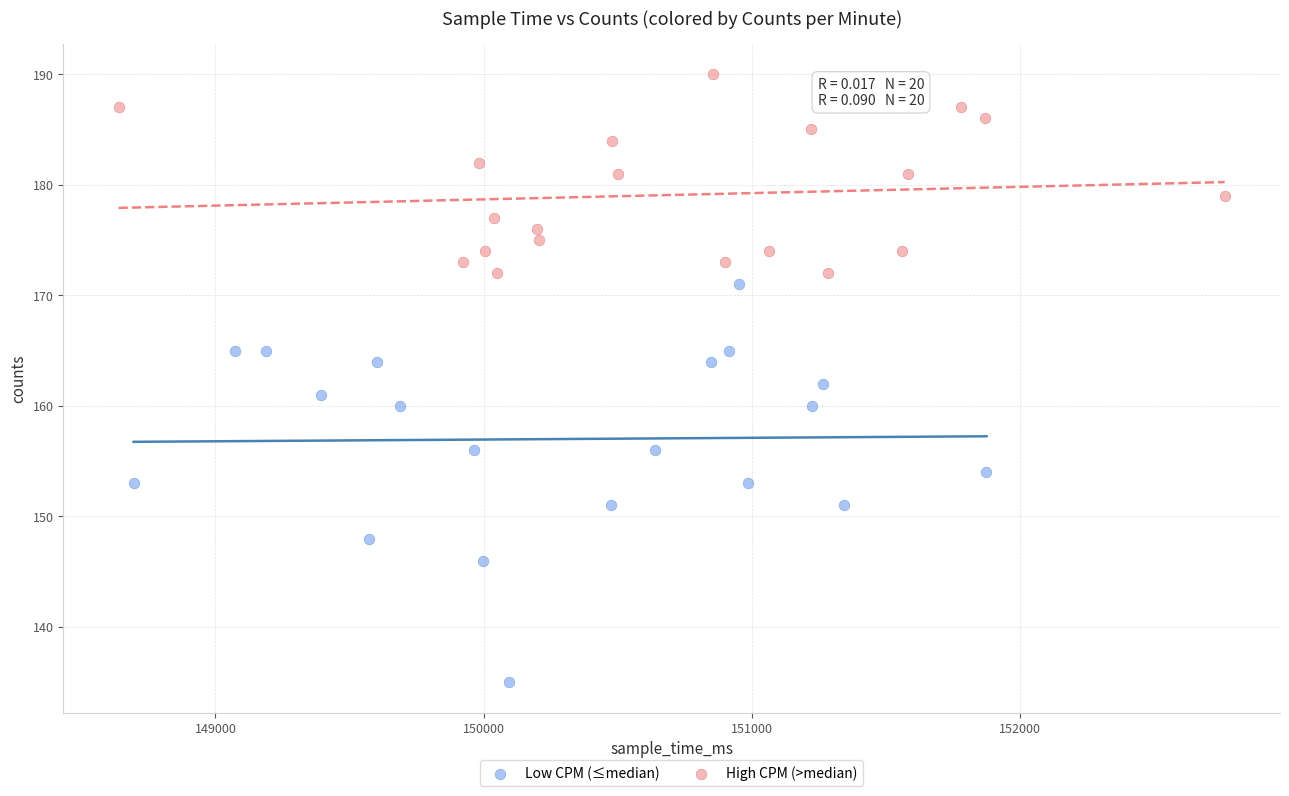

Which series reaches the minimum Y coordinate?

Low CPM (≤median)